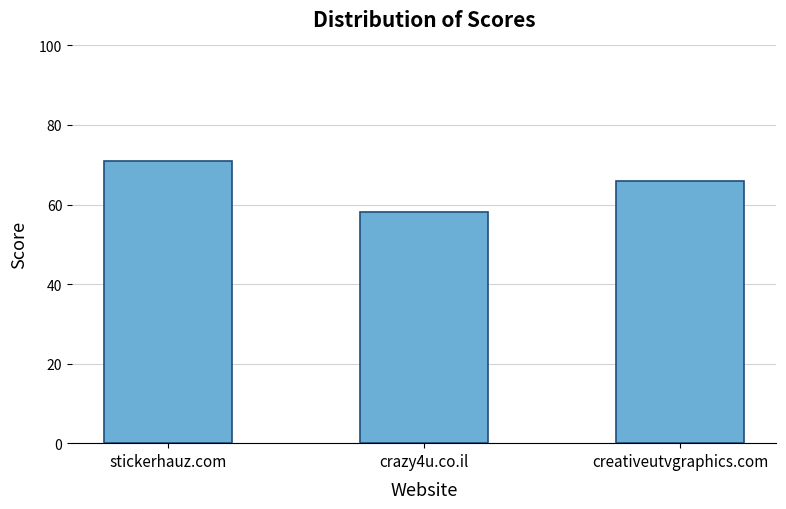

Does the chart contain stacked bars?

No